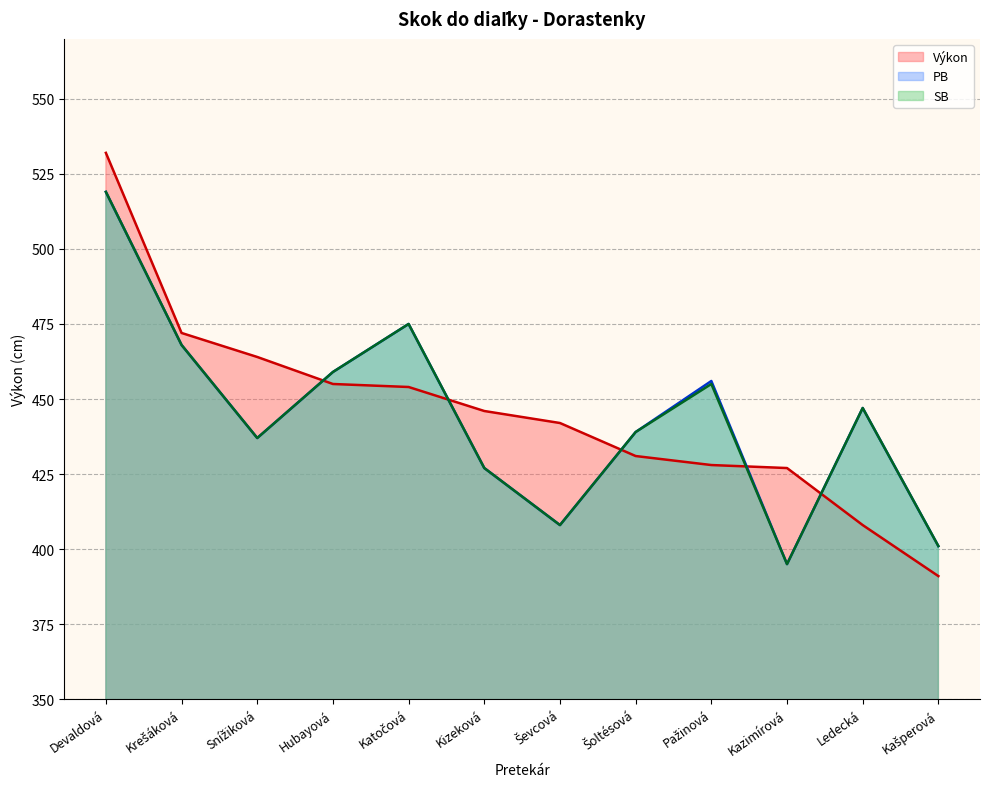

At how many categories does at least one series exceed 482?

1